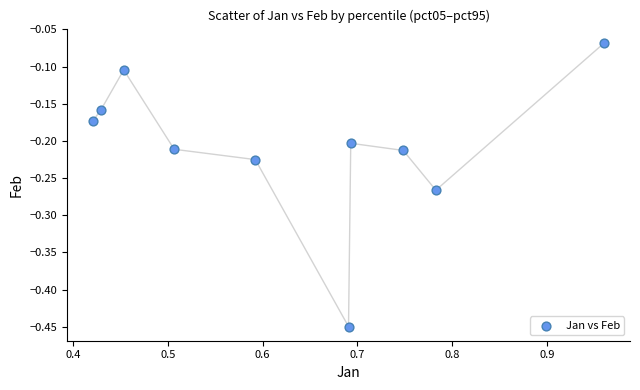

What is the range of Y values (max minus min)?

0.4